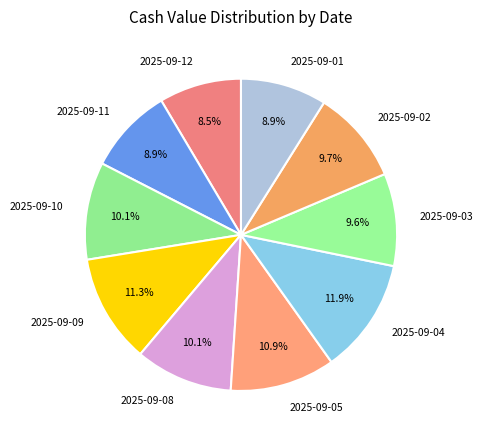

Does any single category account for the majority?

No